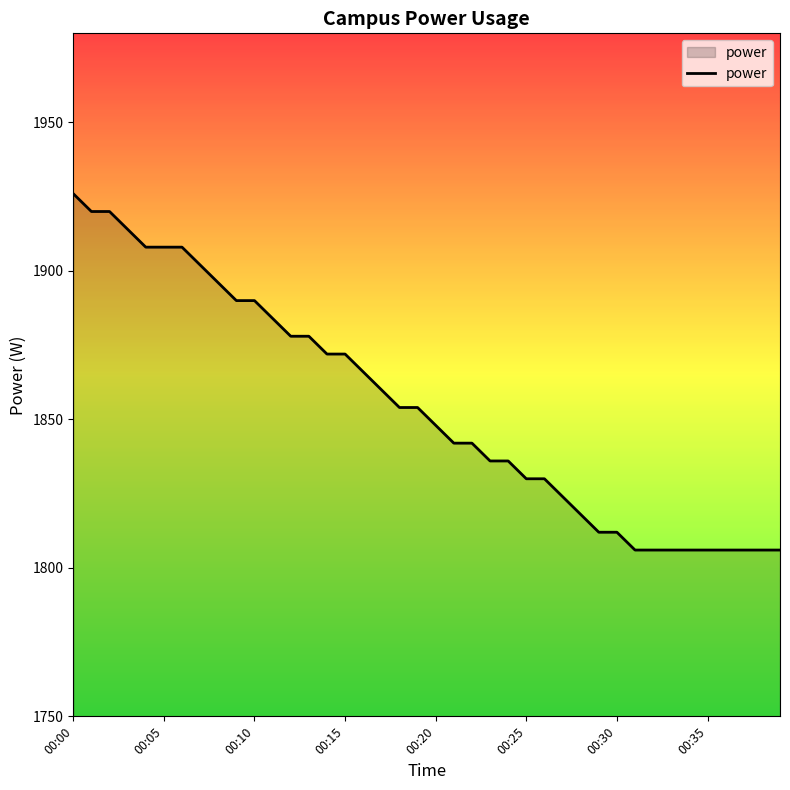

What is the difference between the second highest and minimum values?

114